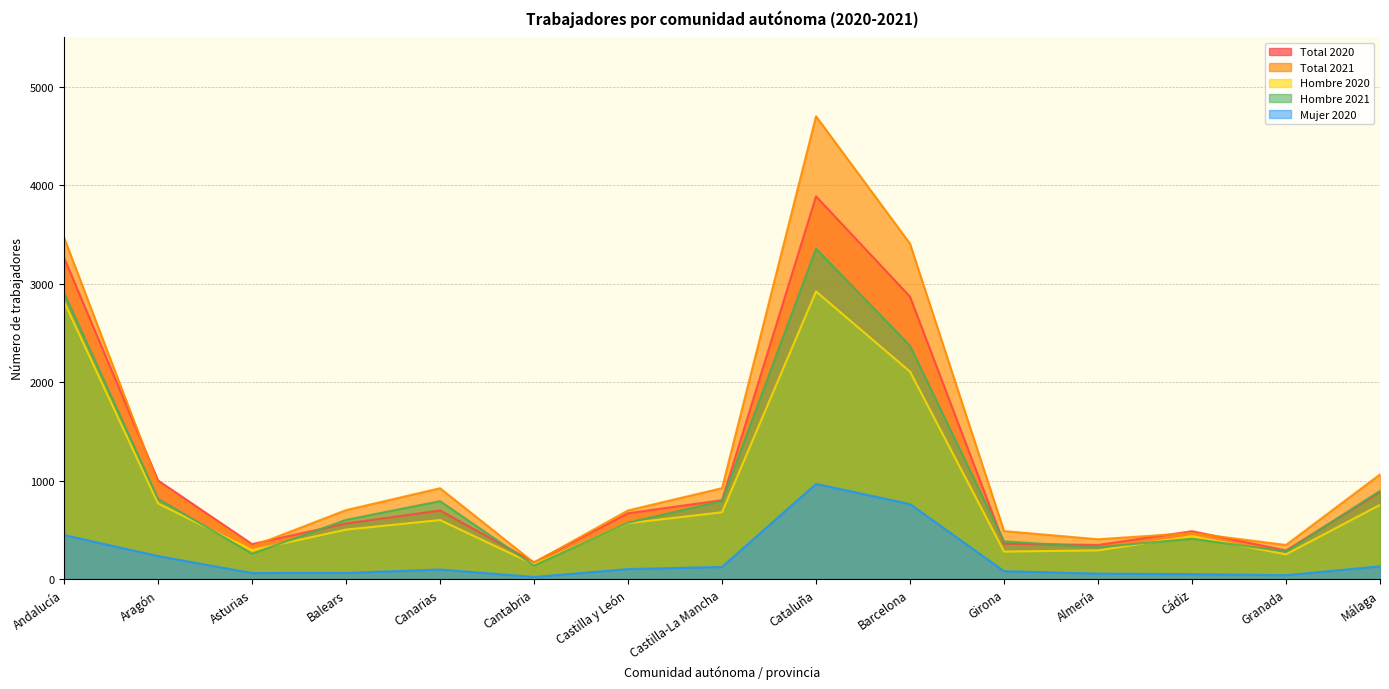

True or false: Mujer 2020 and Hombre 2021 cross at least once.

False